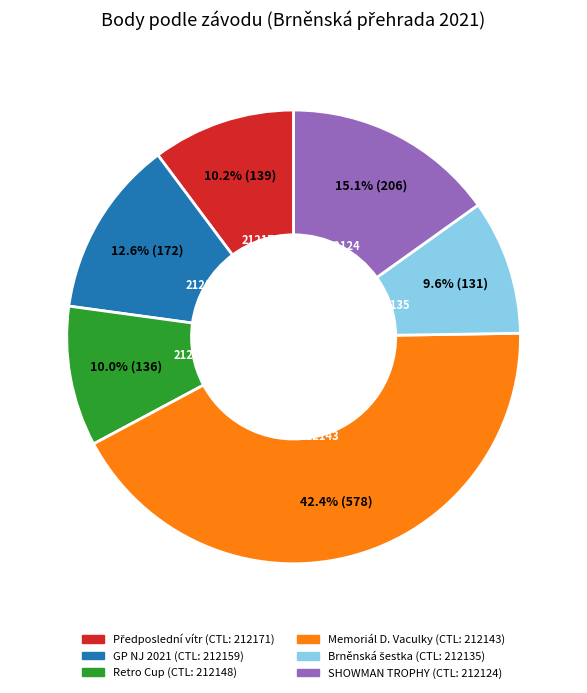

To the nearest percent, what portion does 212159 represent?

13%